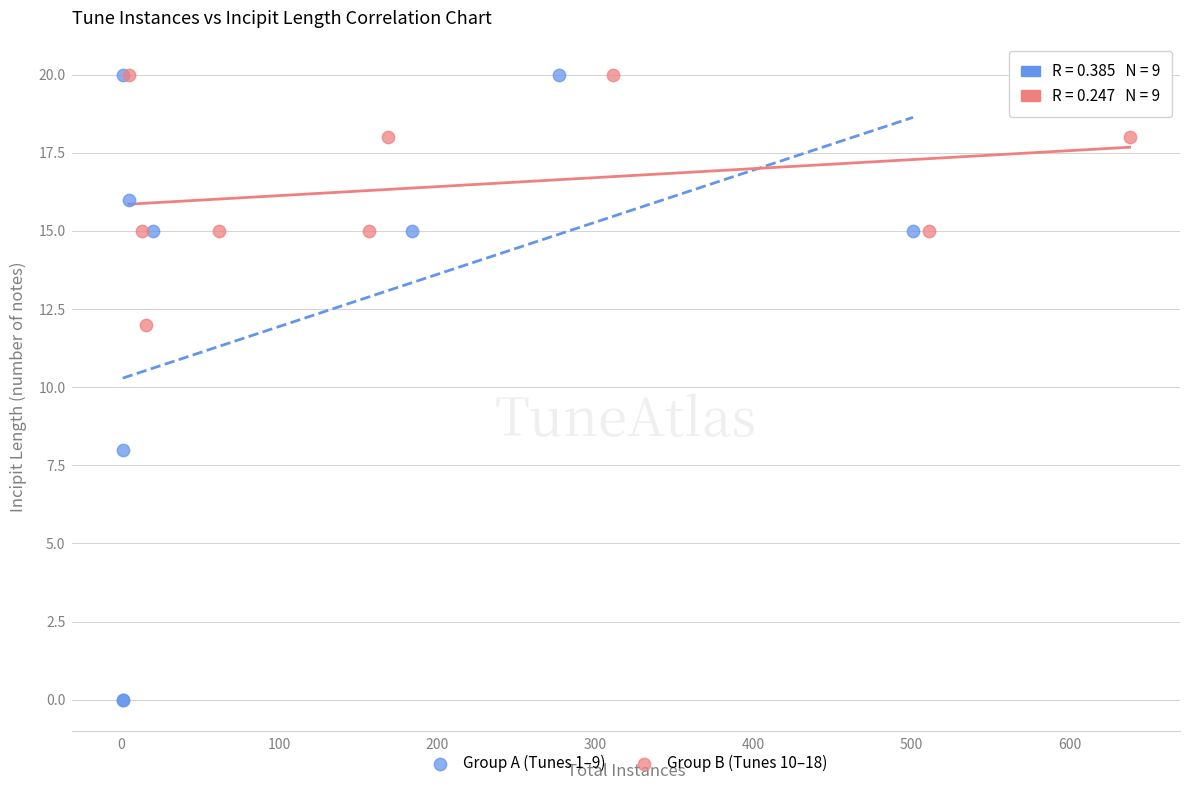

Which series has the largest Y range (max minus min)?

Group A (Tunes 1–9)